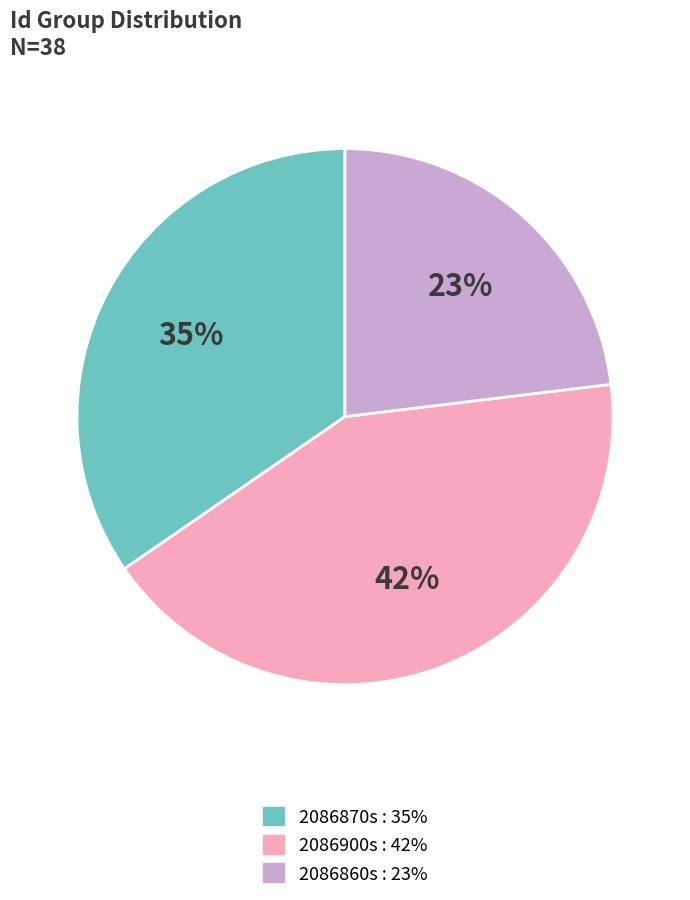

To the nearest percent, what is the average slice percentage?

33%